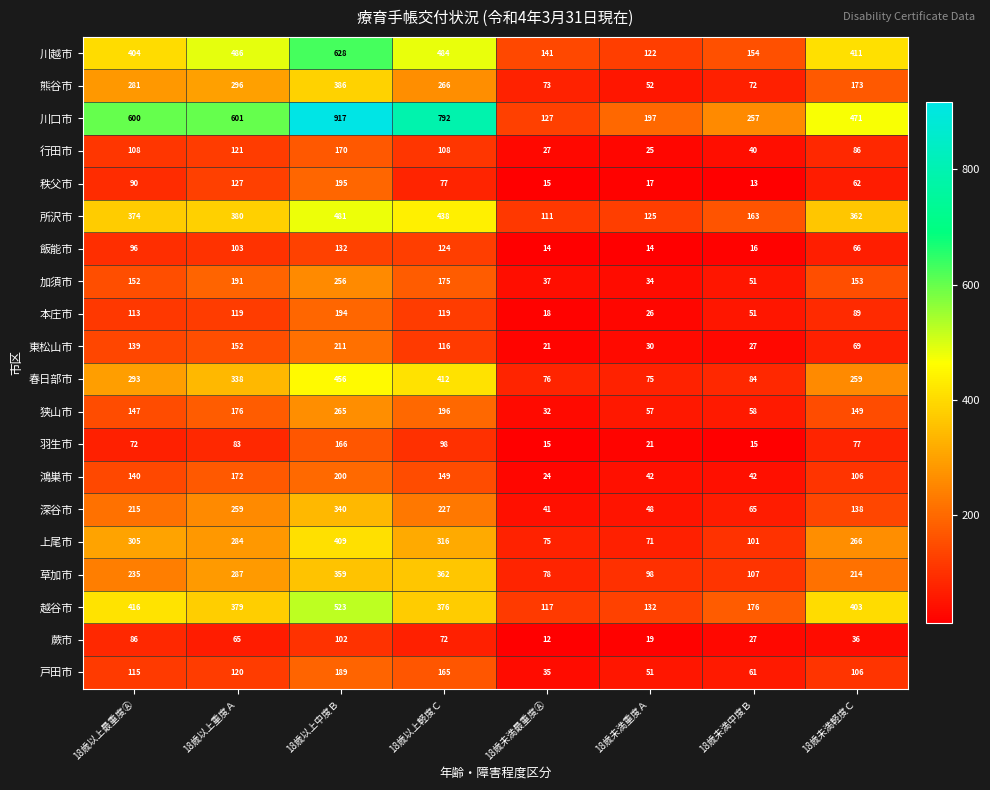

List the labels in order of 狭山市 value, smallest first.

18歳未満最重度Ⓐ, 18歳未満重度Ａ, 18歳未満中度Ｂ, 18歳以上最重度Ⓐ, 18歳未満軽度Ｃ, 18歳以上重度Ａ, 18歳以上軽度Ｃ, 18歳以上中度Ｂ